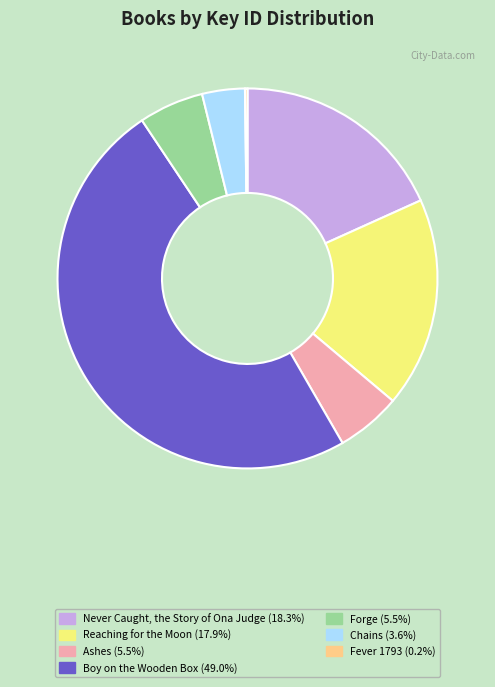

Do Never Caught, the Story of Ona Judge and Reaching for the Moon together represent more than half of the pie?

No